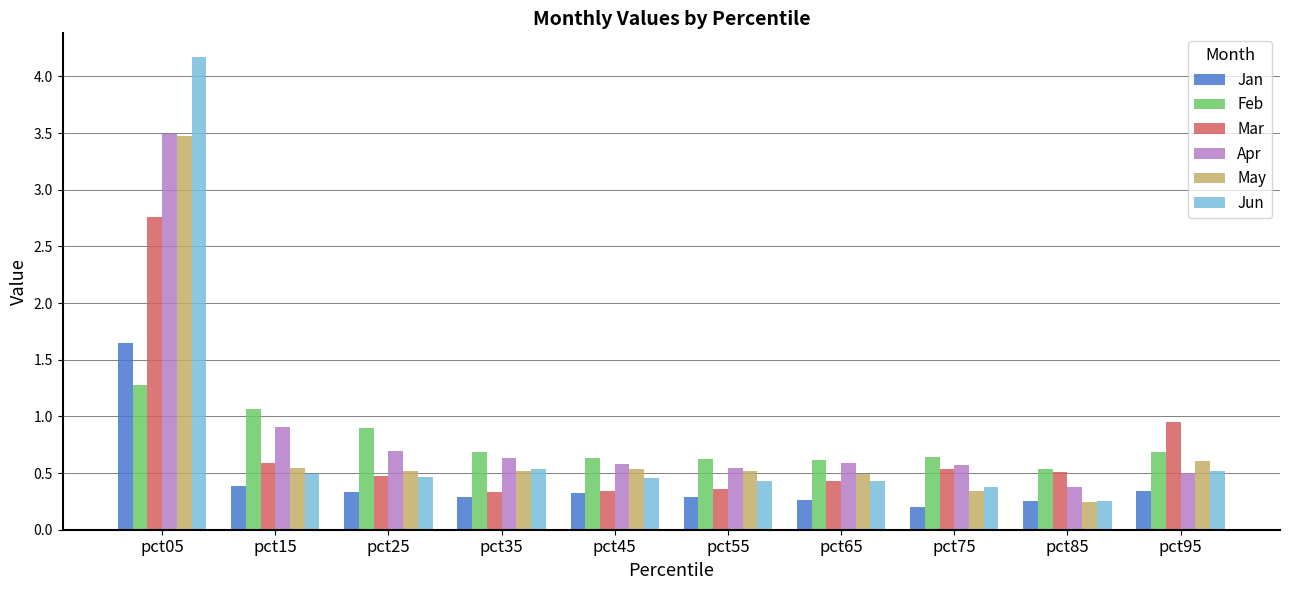

What is the difference between the maximum and second lowest values in the Feb series?

0.7